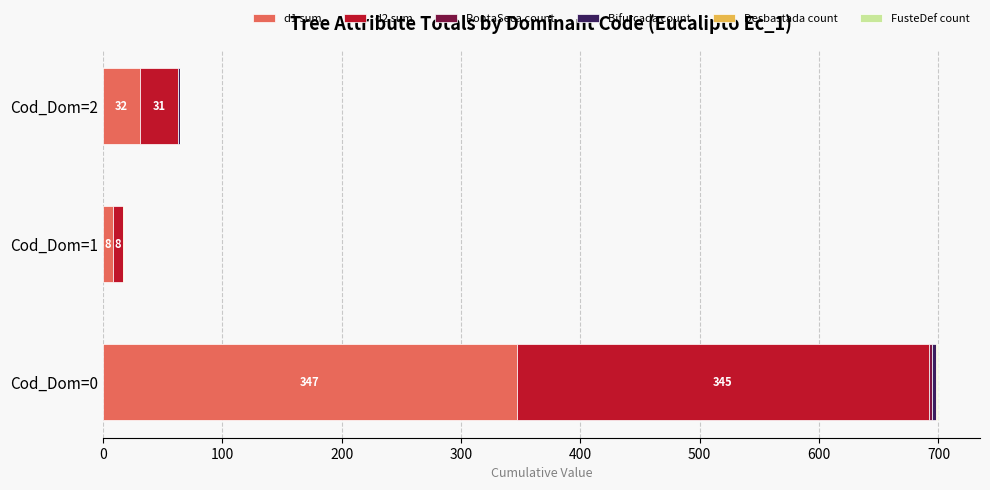

At which category is the sum across all series the highest?

Cod_Dom=0